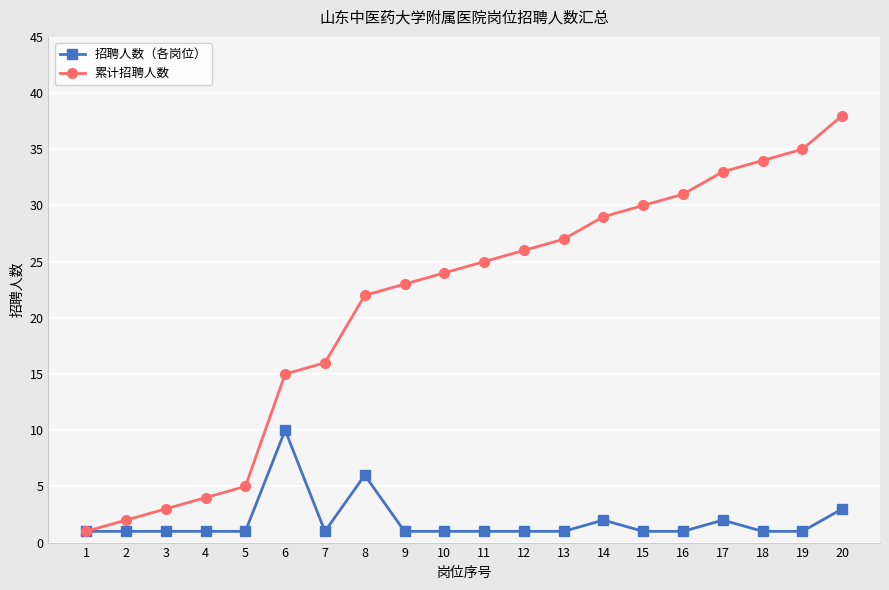

Which series changed the most between 6 and 14?

累计招聘人数